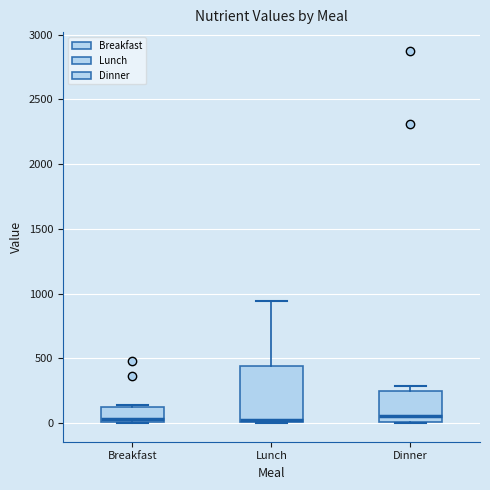

Reading left to right, read every box against the y-axis: the position of its median line, the range the box covers, and the ends of its whiskers. The values are not printed on the chart, so give them approximately, as read against the axis.

Breakfast: median 50, box 0 to 100, whiskers 0 to 150
Lunch: median 0, box 0 to 450, whiskers 0 to 950
Dinner: median 50, box 0 to 250, whiskers 0 to 300